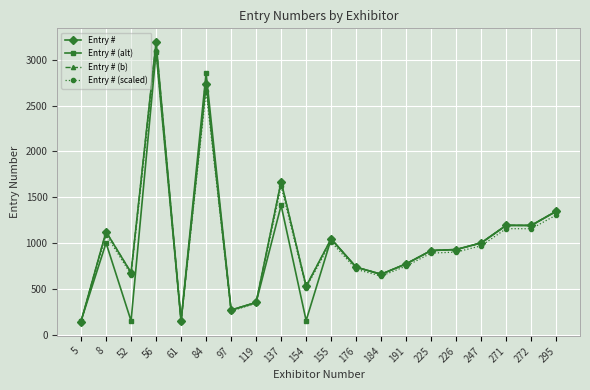

The Entry # (scaled) series shows 1156 at 272. True or false?

True